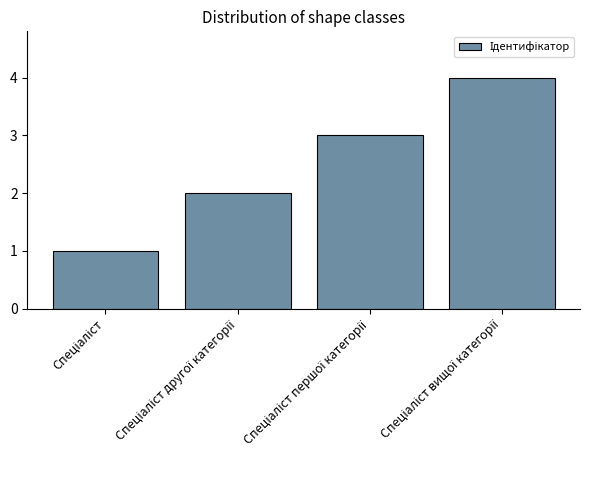

What is the difference between the maximum and minimum values?

3